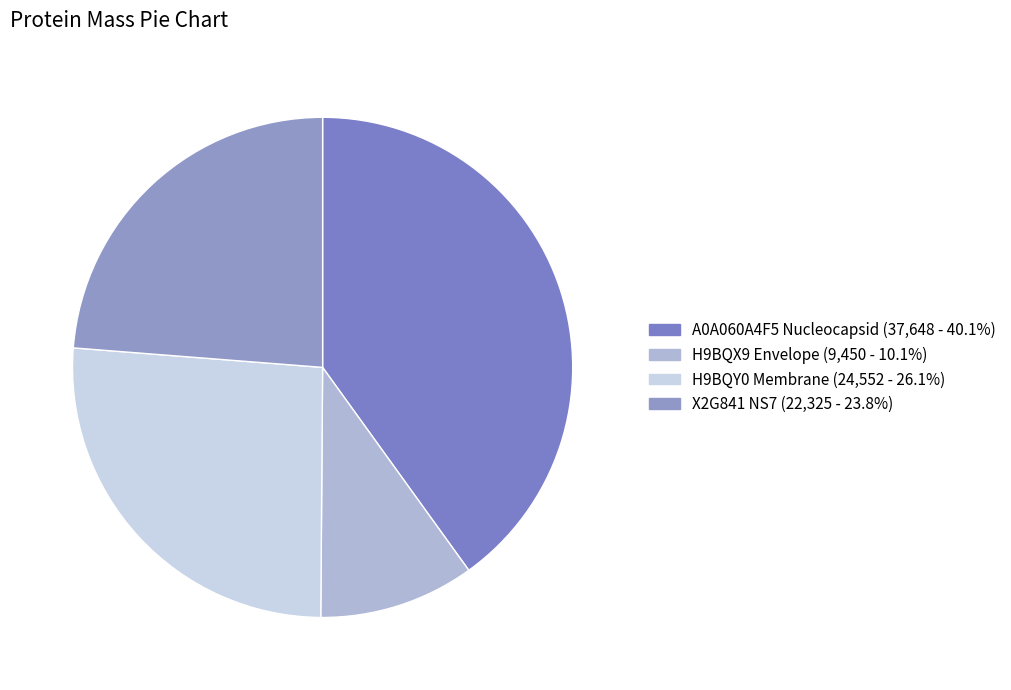

Count the number of slices in the pie.

4